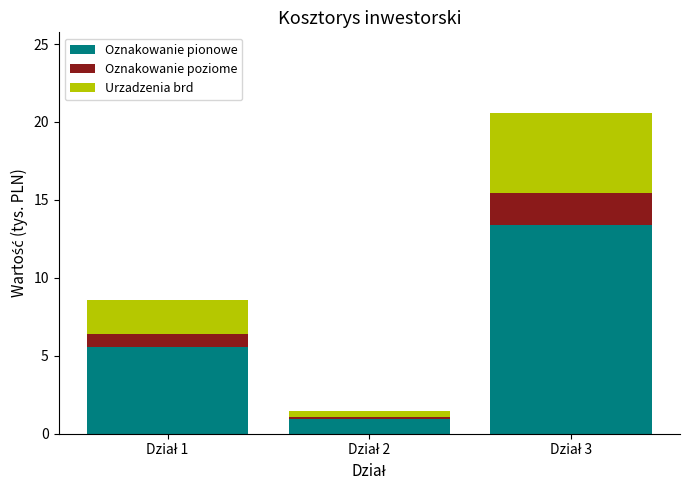

What is the difference between the maximum and minimum values in the Oznakowanie pionowe series?

12.5